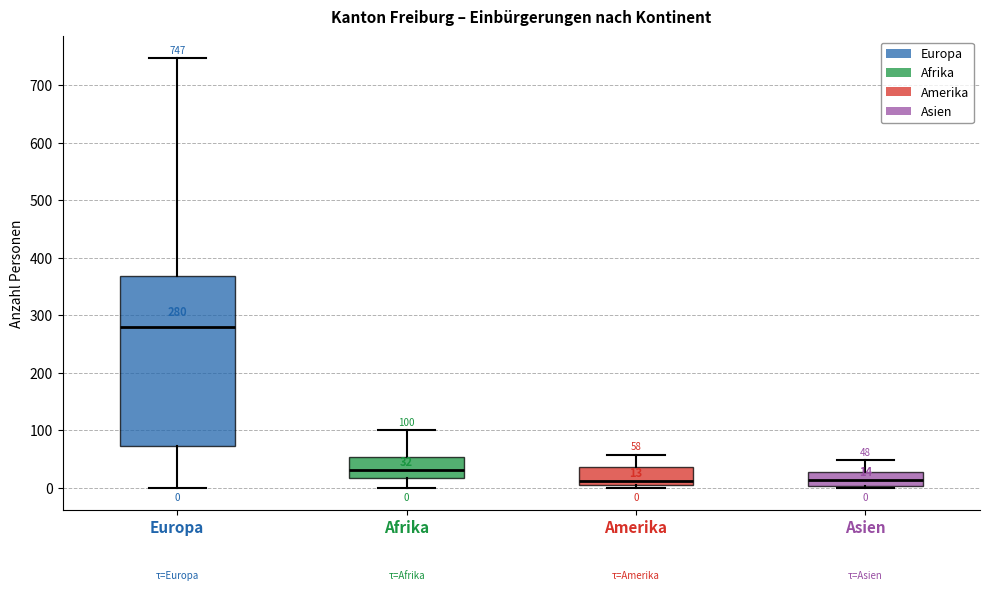

Which box is the tallest, from its lower edge to its upper edge?

Europa